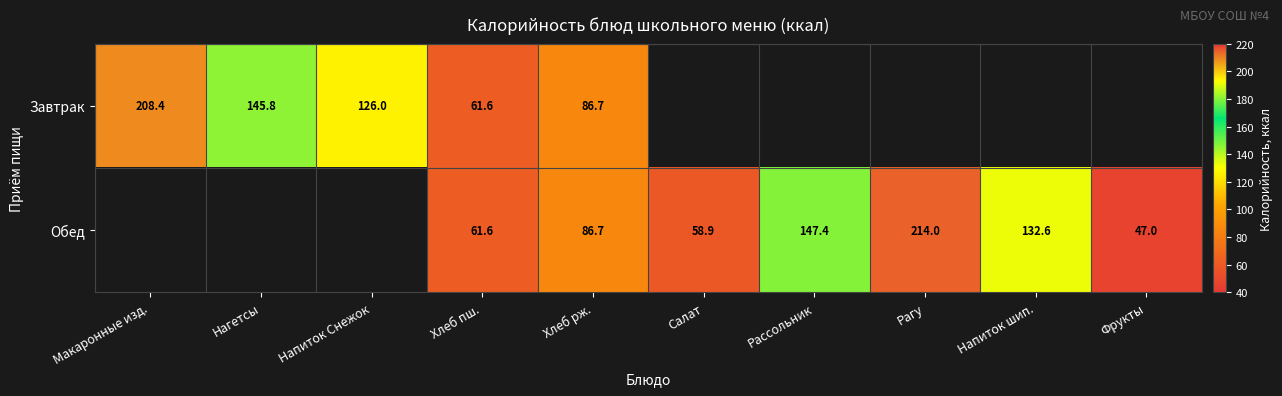

What is the greatest value displayed?

214.0